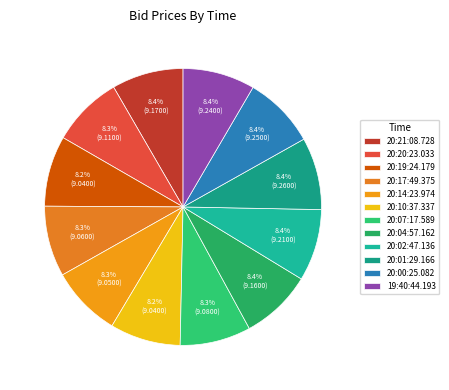

Does 20:02:47.136 represent more than half of the total?

No